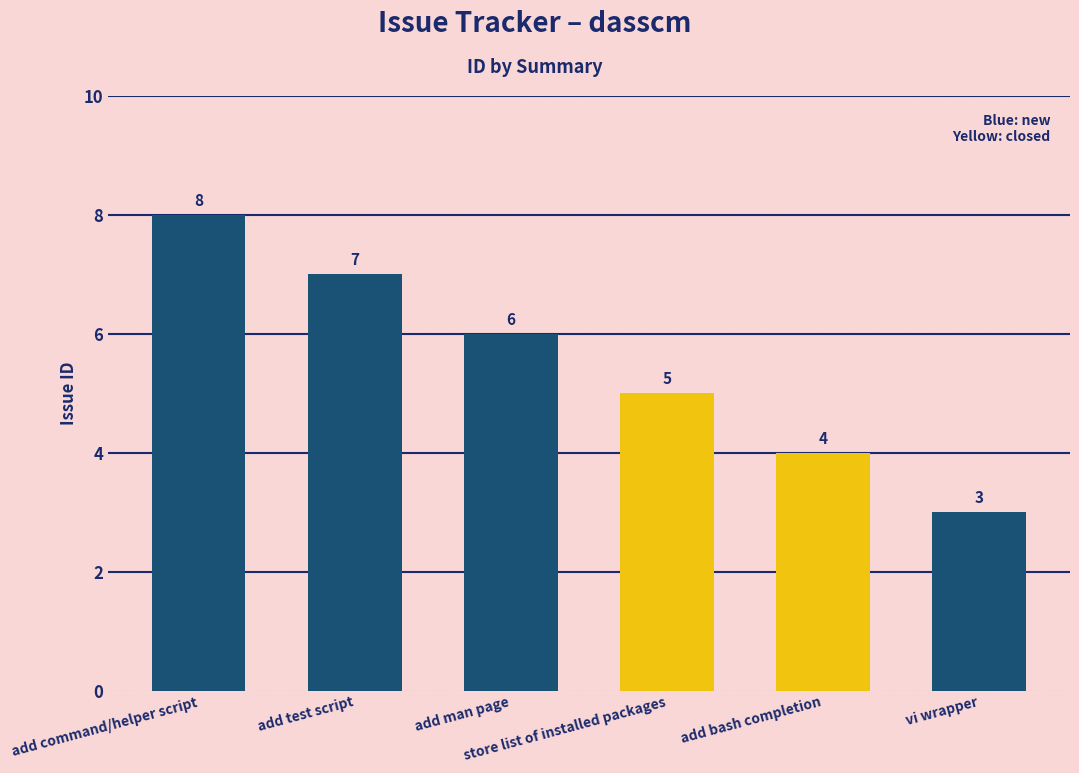

What is the change in value from add command/helper script to vi wrapper?

-5